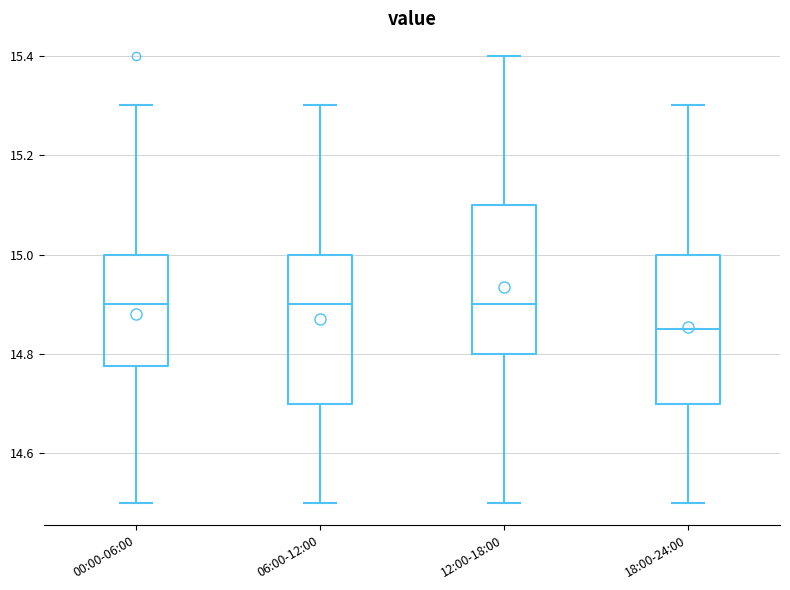

Where does the median line of the box for 12:00-18:00 sit on the y-axis? The values are not printed on the chart, so give them approximately, as read against the axis.

14.90